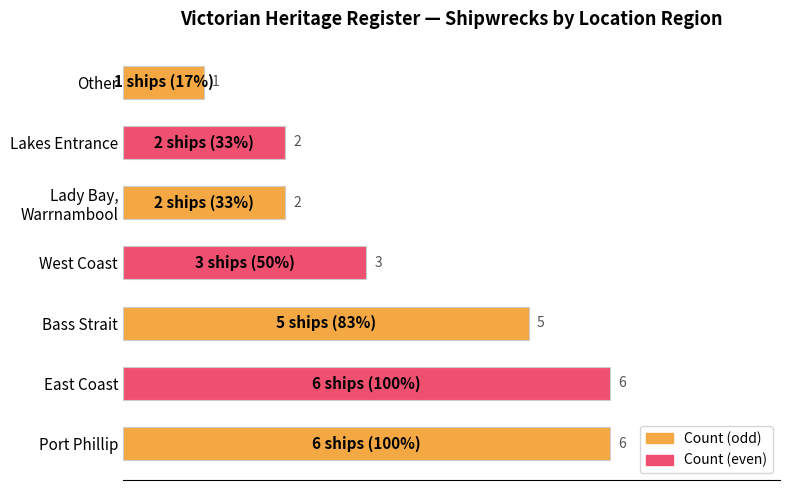

What is the difference between the values at Bass Strait and Port Phillip?

1